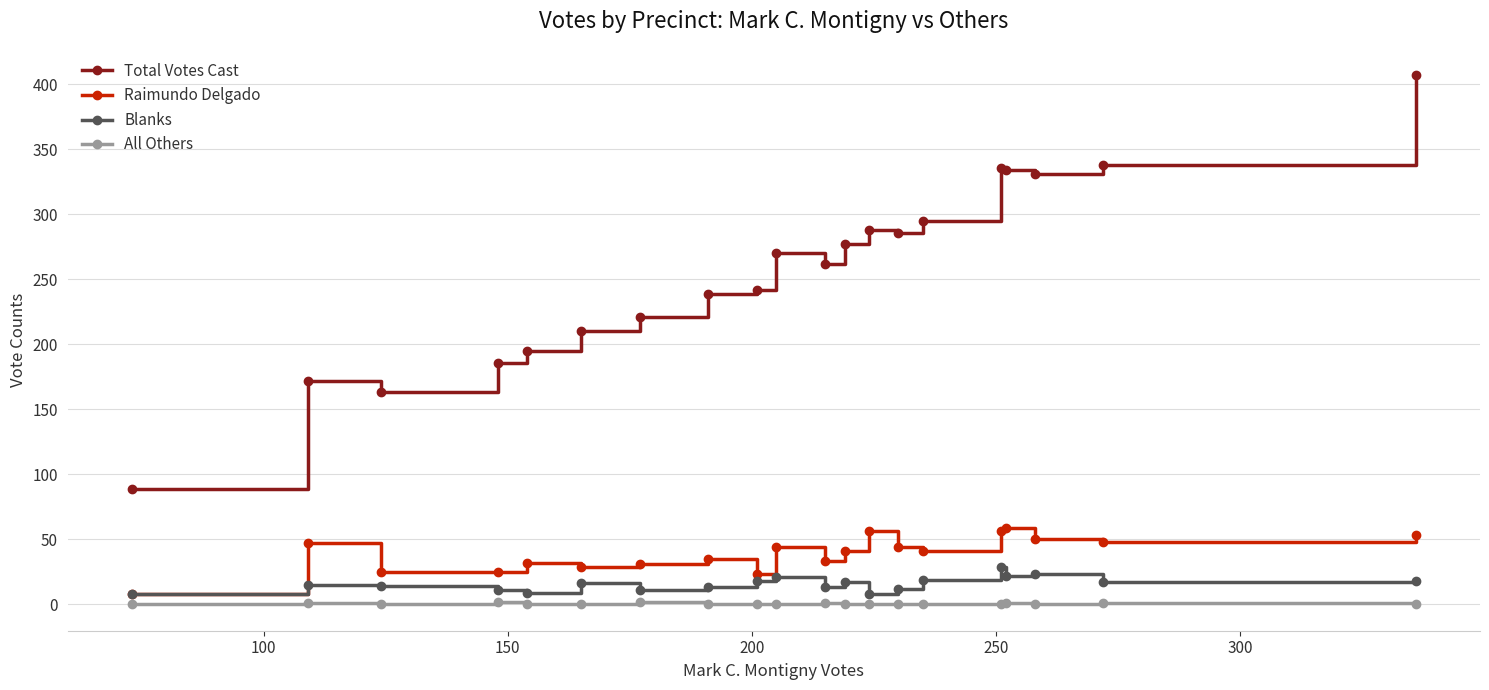

Count the number of categories in the chart.

20